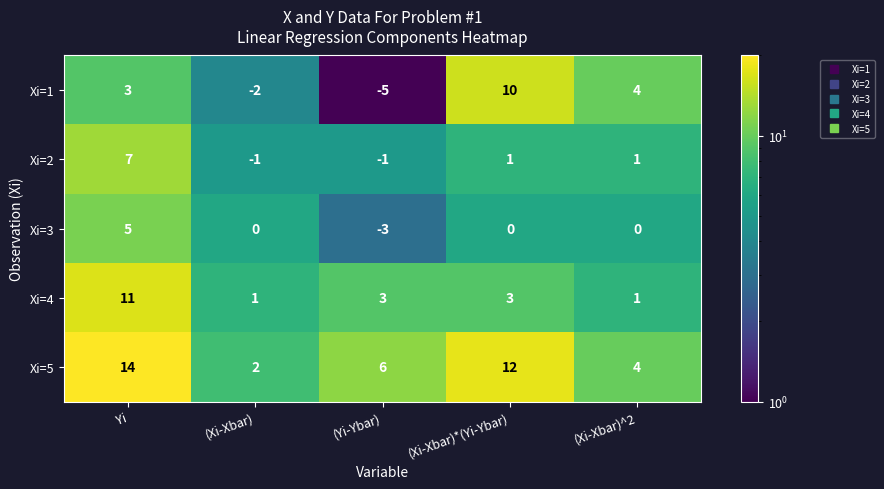

Rank the series by their maximum value, from highest to lowest.

Xi=5, Xi=4, Xi=1, Xi=2, Xi=3